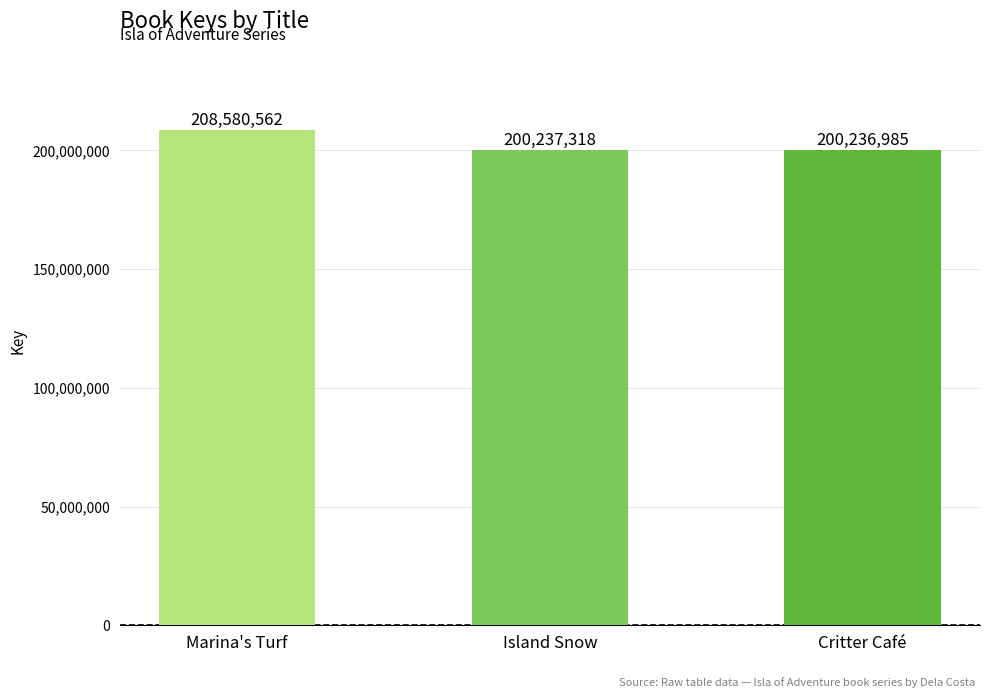

List the labels in order of value, smallest first.

Critter Café, Island Snow, Marina's Turf